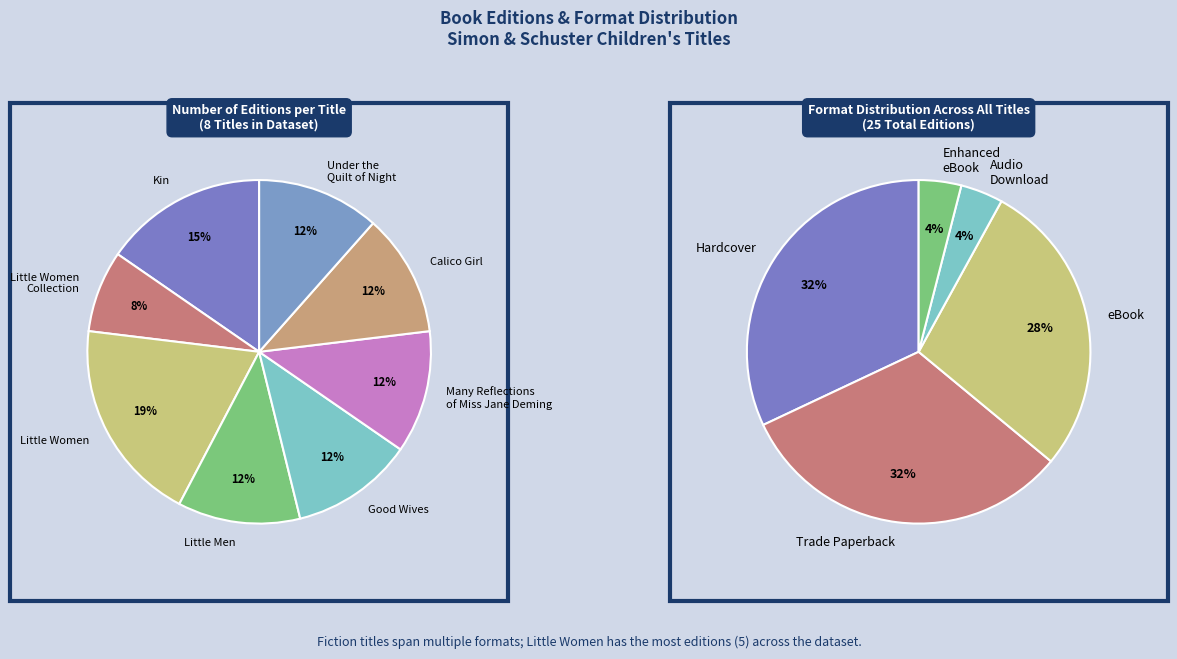

Which category has the biggest portion of the pie?

Little Women